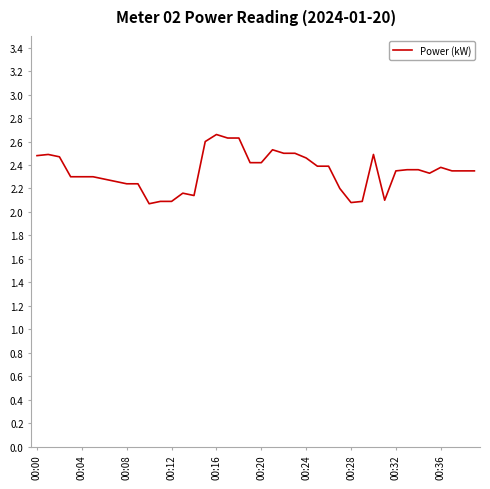

What is the difference between the maximum and minimum values?

0.6